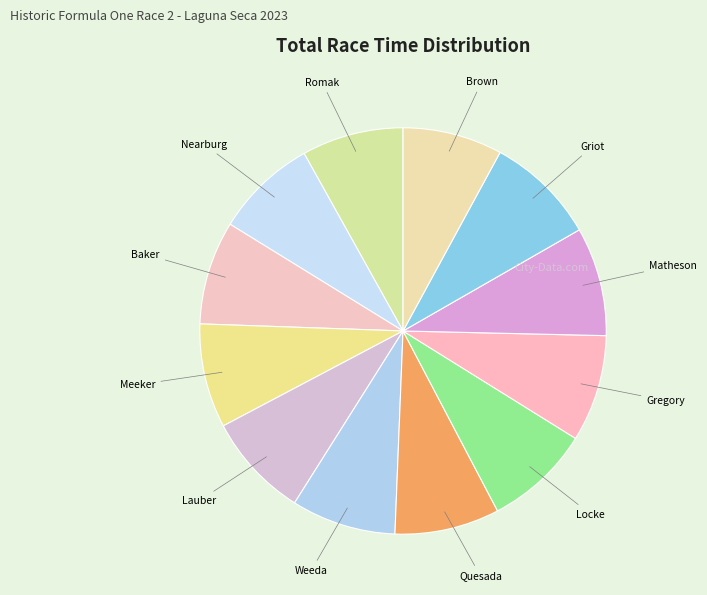

How many slices are in this pie chart?

12